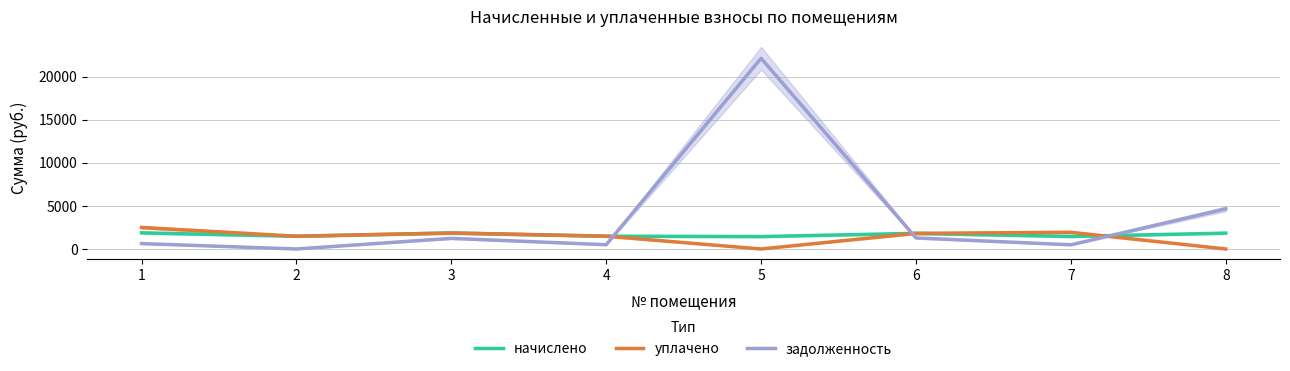

Which has a higher value, 1 or 3?

1